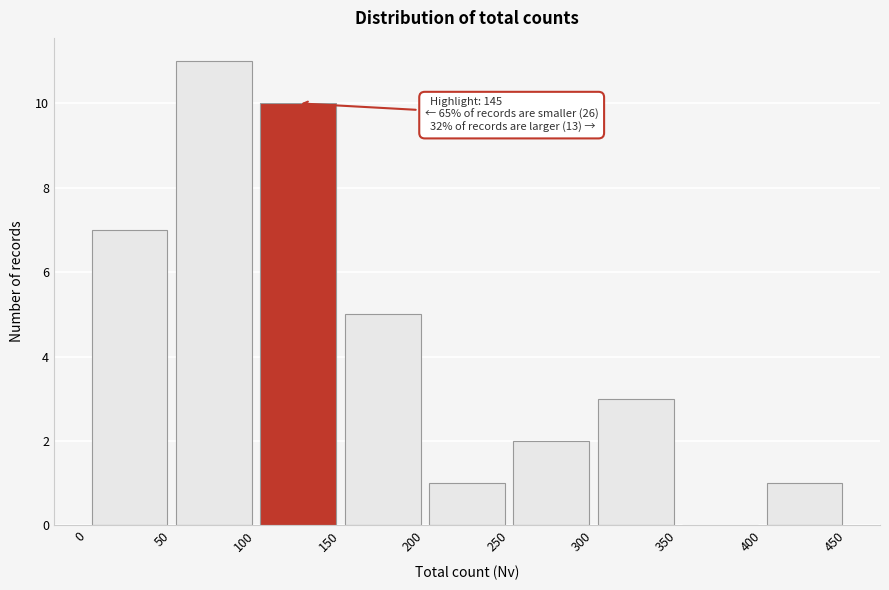

Over which range of the x-axis is the bar tallest?

50 to 100